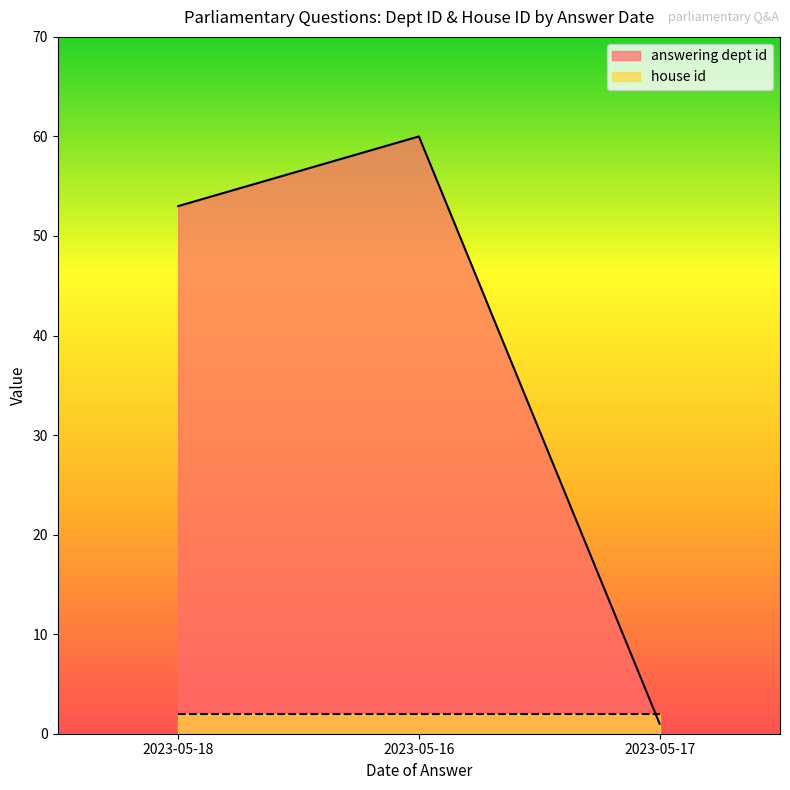

What position from the left is 2023-05-16?

2